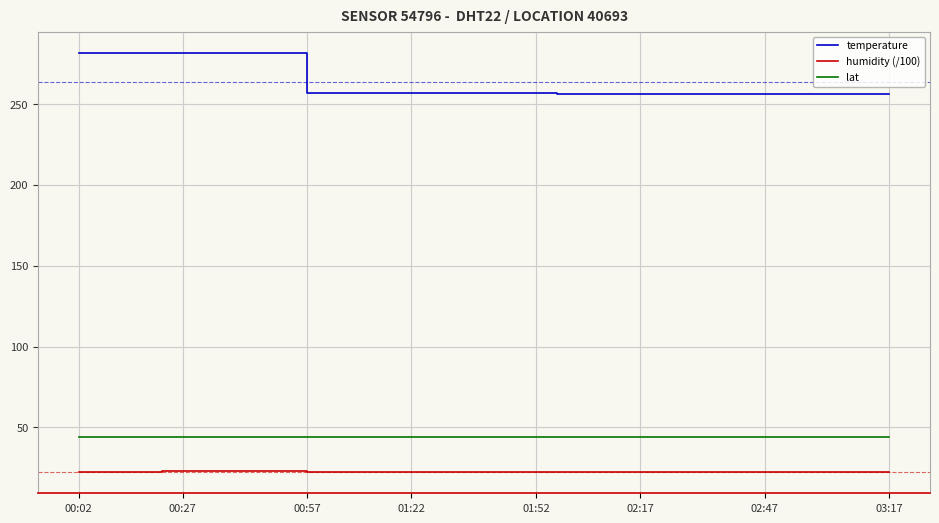

Which series has the largest total across all categories?

temperature